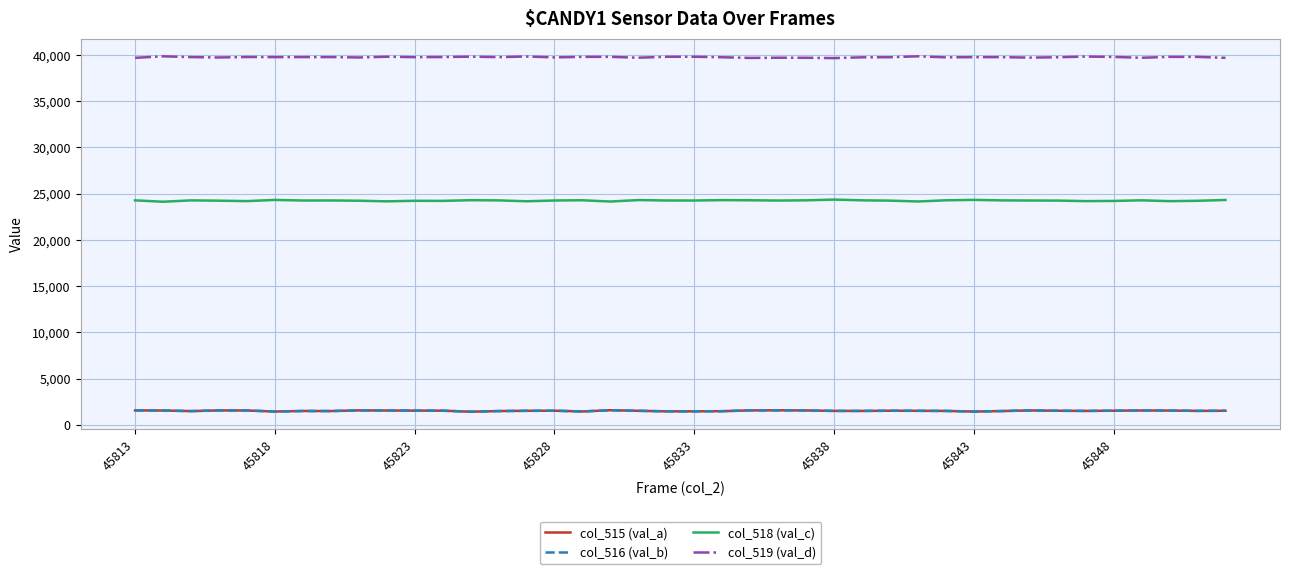

Which series has the largest total across all categories?

col_519 (val_d)